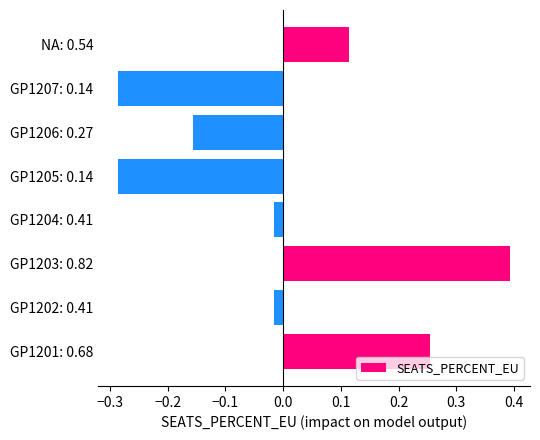

Between GP1202: 0.41 and GP1207: 0.14, which is larger?

GP1202: 0.41